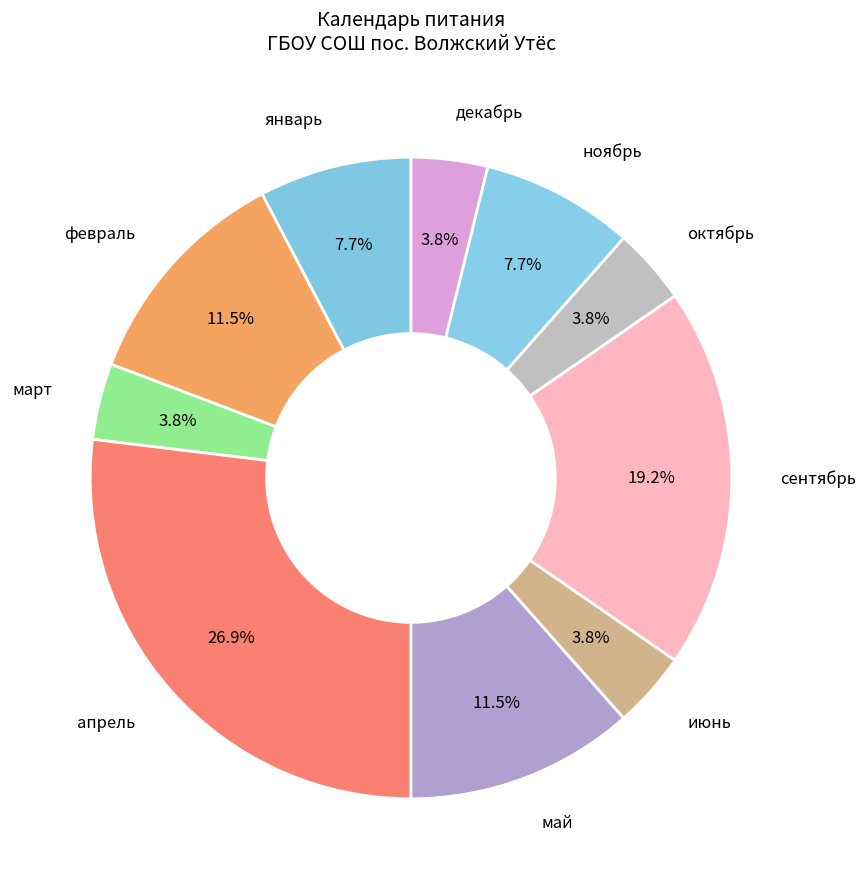

Rank the categories by value from highest to lowest.

апрель, сентябрь, февраль, май, январь, ноябрь, март, июнь, октябрь, декабрь